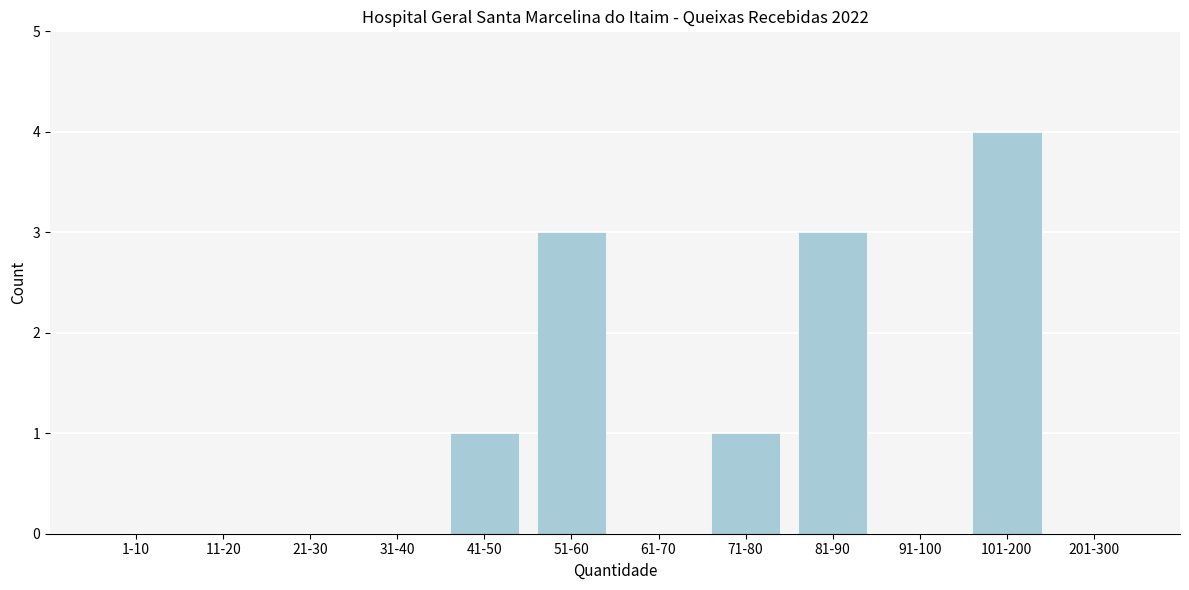

Reading right to left, what are all the values shown in this chart?

201-300=0	101-200=4	91-100=0	81-90=3	71-80=1	61-70=0	51-60=3	41-50=1	31-40=0	21-30=0	11-20=0	1-10=0